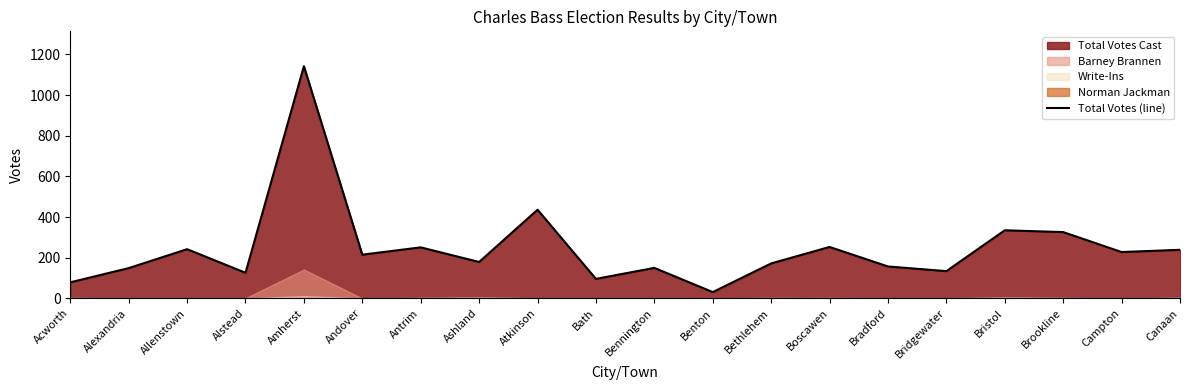

What is the value of the 12th point from the left?

31